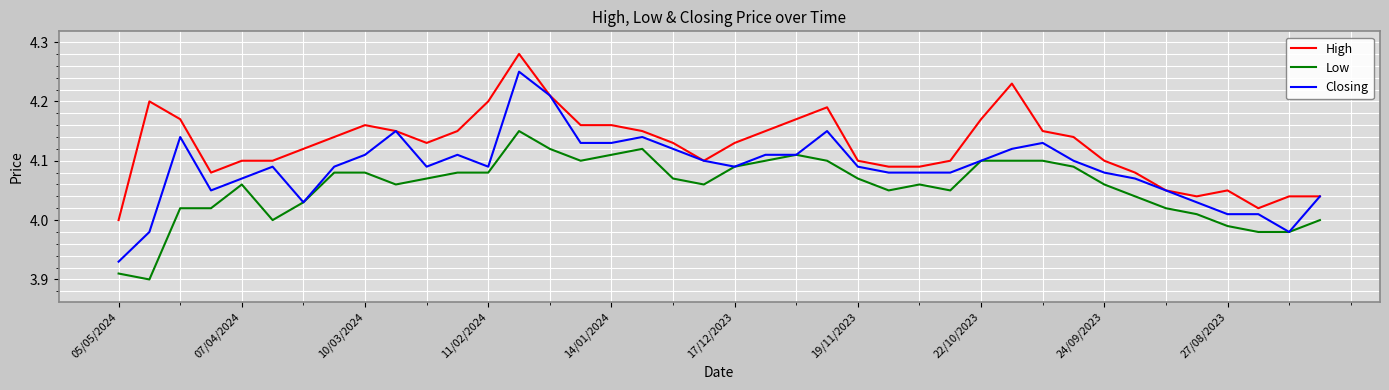

Which series has the widest spread of values?

Closing